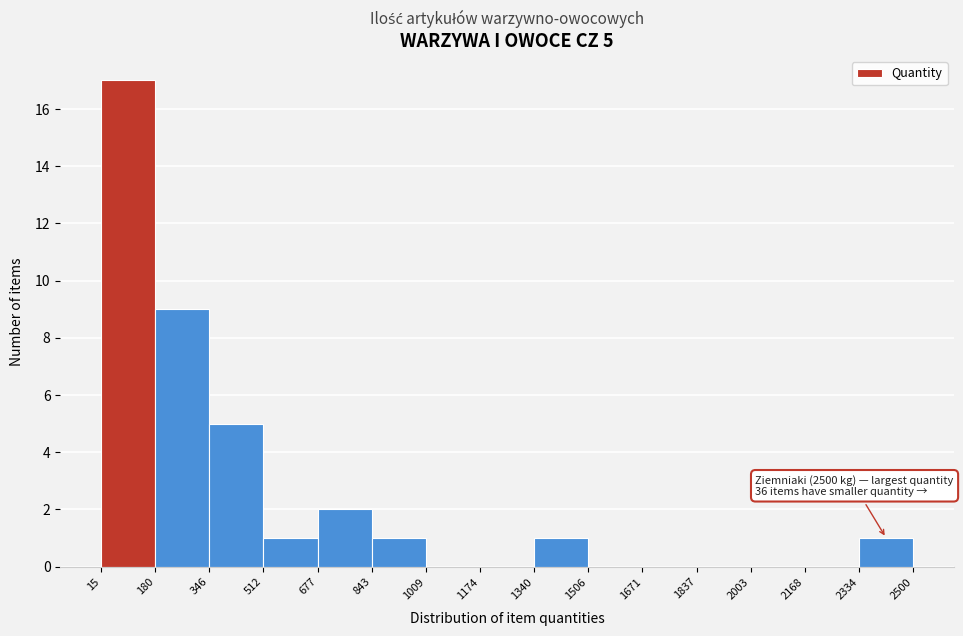

Over which range of the x-axis is the bar tallest?

15 to 180